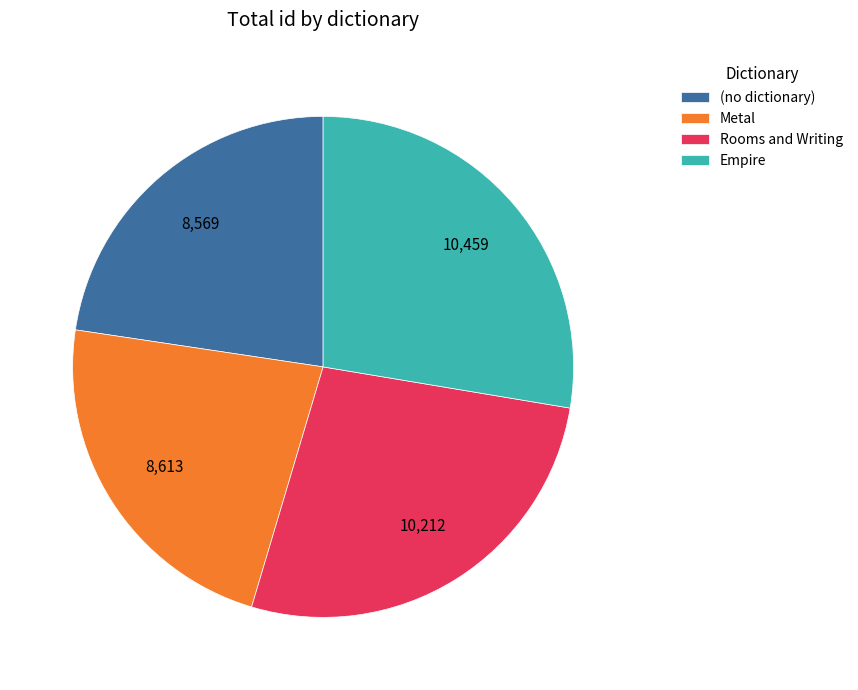

Is the sum of (no dictionary) and Metal greater than half?

No